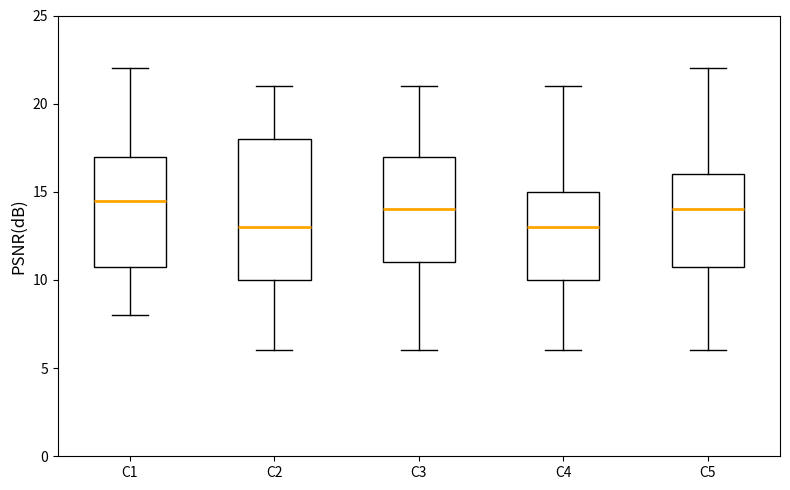

Comparing the boxes themselves (not the whiskers), which one is the tallest?

C2